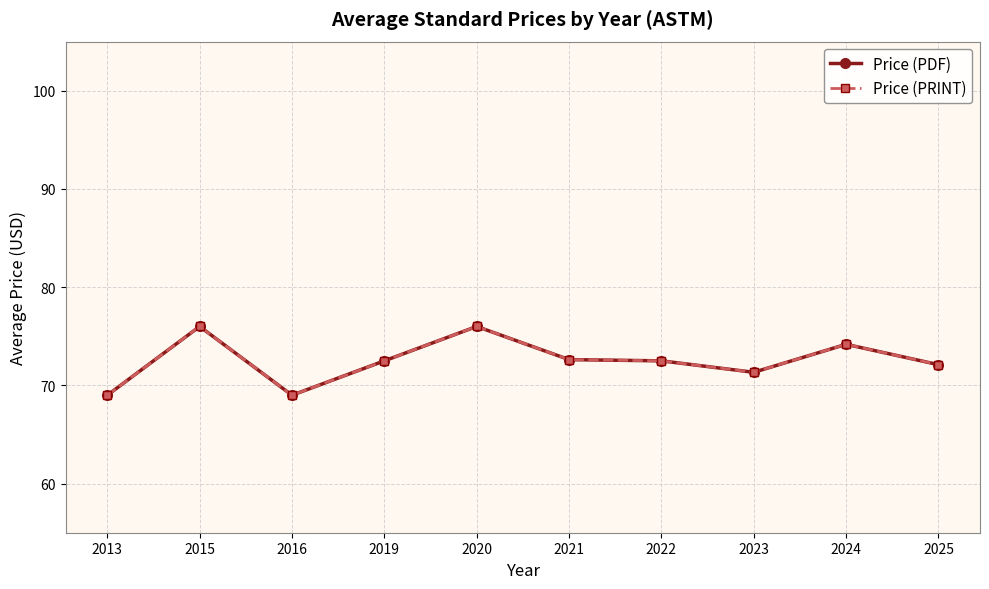

Reading left to right, what are all the values shown in this chart?

Price (PDF): 69.0	76.0	69.0	72.5	76.0	72.6	72.5	71.3	74.2	72.1
Price (PRINT): 69.0	76.0	69.0	72.5	76.0	72.6	72.5	71.3	74.2	72.1